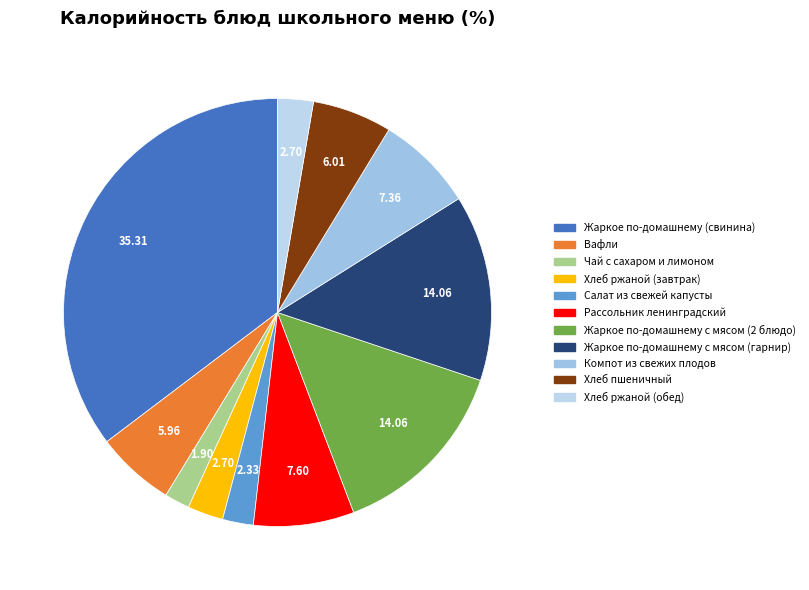

Combined, do Чай с сахаром и лимоном and Хлеб ржаной (обед) account for over 50%?

No